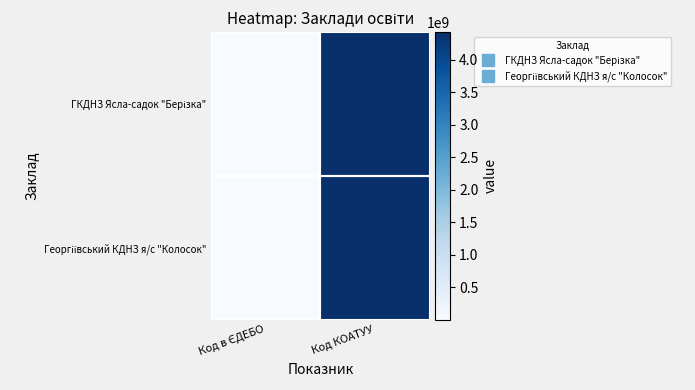

Which has a higher value, Код в ЄДЕБО or Код КОАТУУ?

Код КОАТУУ